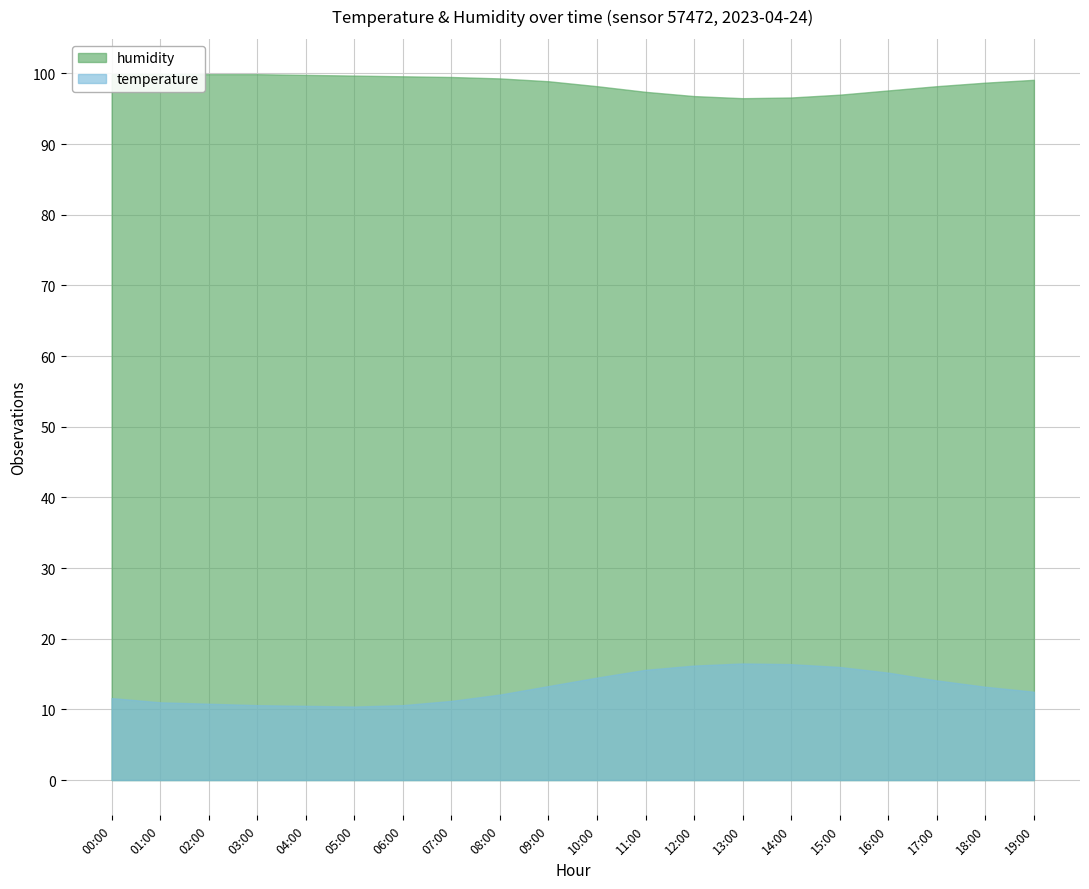

In temperature, how many points are higher than both neighbors (excluding endpoints)?

1